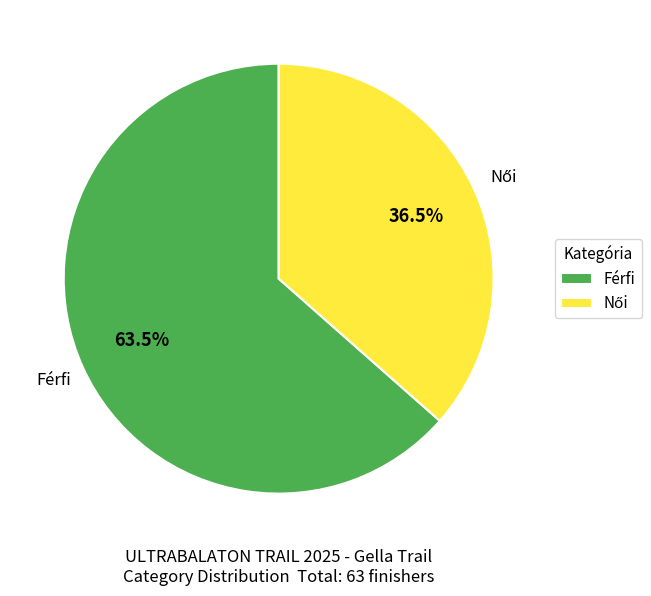

How much of the chart is everything except Férfi?

36.5%